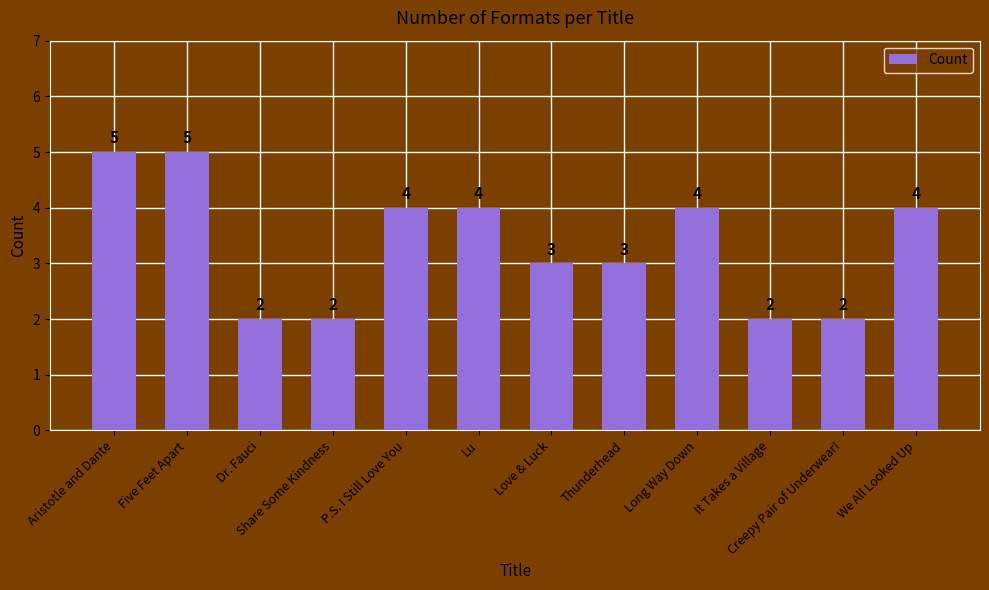

What is the sum of the values at It Takes a Village and Long Way Down?

6